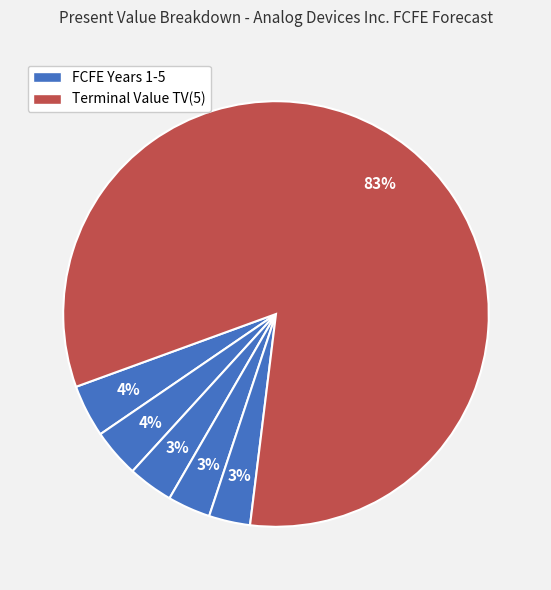

How many slices are in this pie chart?

6